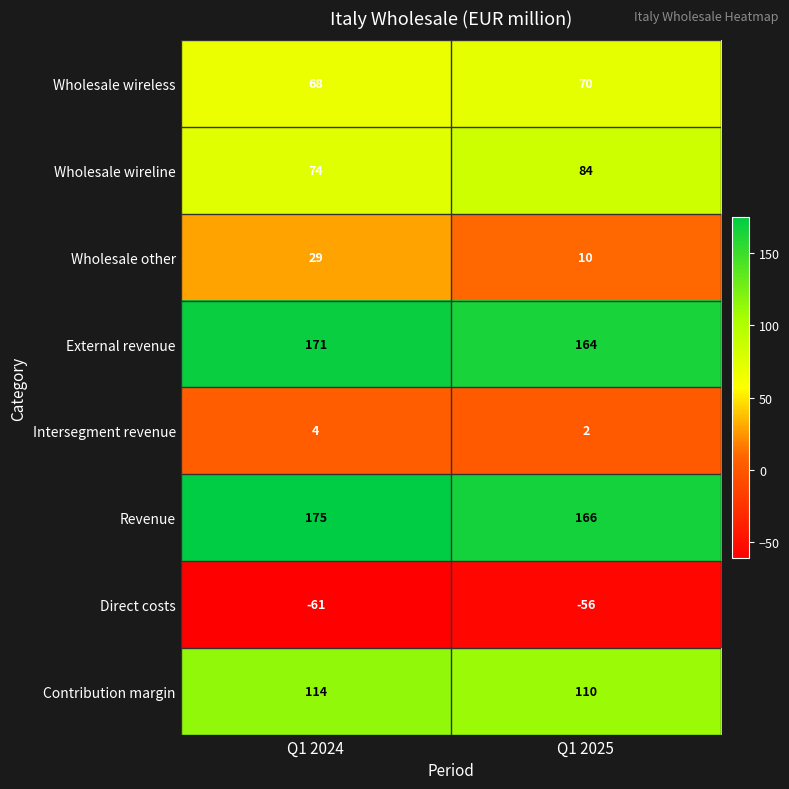

Rank the series by their maximum value, from lowest to highest.

Direct costs, Intersegment revenue, Wholesale other, Wholesale wireless, Wholesale wireline, Contribution margin, External revenue, Revenue